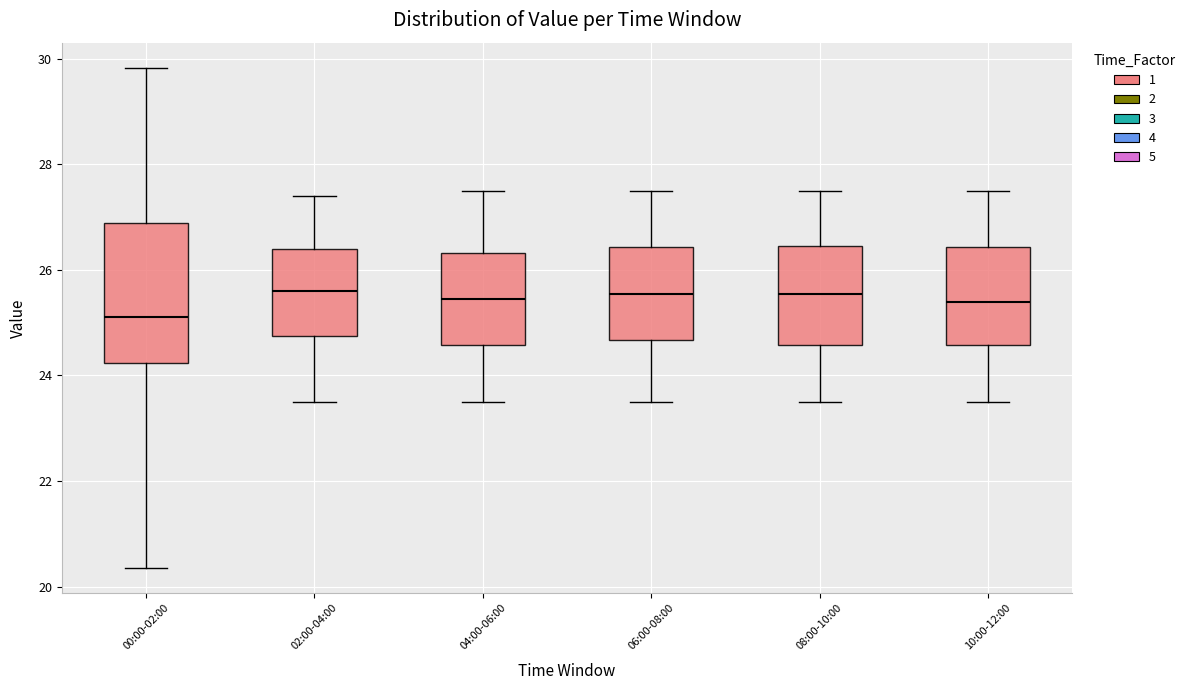

Reading left to right, read every box against the y-axis: the position of its median line, the range the box covers, and the ends of its whiskers. The values are not printed on the chart, so give them approximately, as read against the axis.

00:00-02:00: median 25.2, box 24.2 to 26.8, whiskers 20.4 to 29.8
02:00-04:00: median 25.6, box 24.8 to 26.4, whiskers 23.6 to 27.4
04:00-06:00: median 25.4, box 24.6 to 26.4, whiskers 23.6 to 27.6
06:00-08:00: median 25.6, box 24.6 to 26.4, whiskers 23.6 to 27.6
08:00-10:00: median 25.6, box 24.6 to 26.4, whiskers 23.6 to 27.6
10:00-12:00: median 25.4, box 24.6 to 26.4, whiskers 23.6 to 27.6